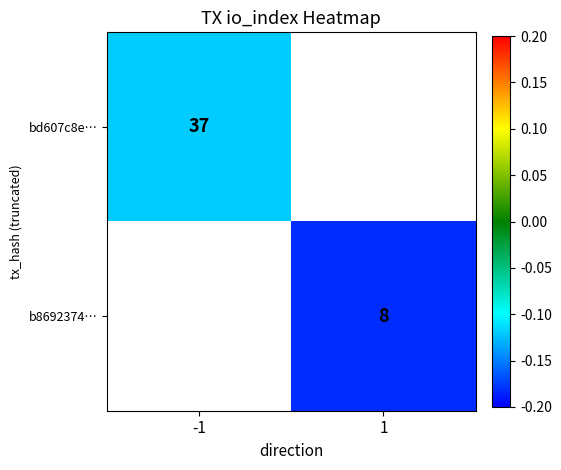

Rank the series at 1 from lowest to highest value.

bd607c8e…, b8692374…